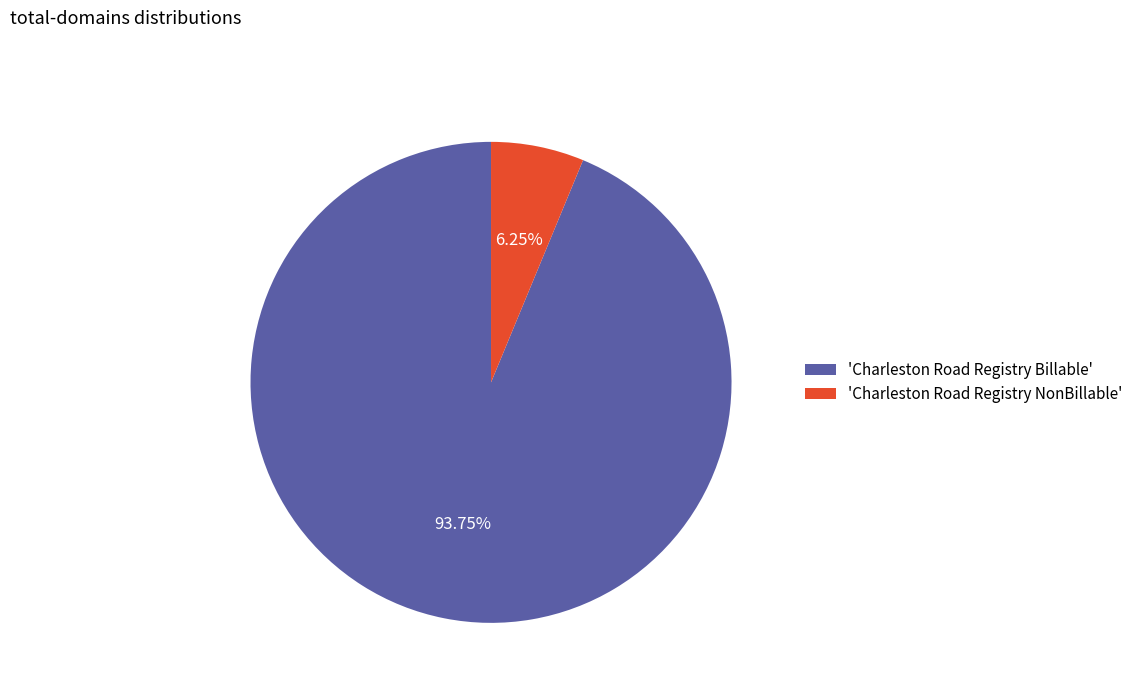

What is the smallest slice in the pie chart?

'Charleston Road Registry NonBillable'